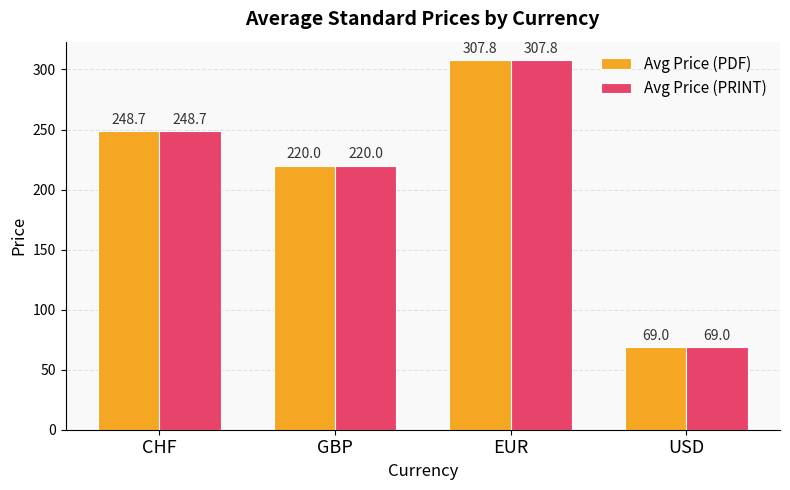

Which category has the highest value in the Avg Price (PRINT) series?

EUR